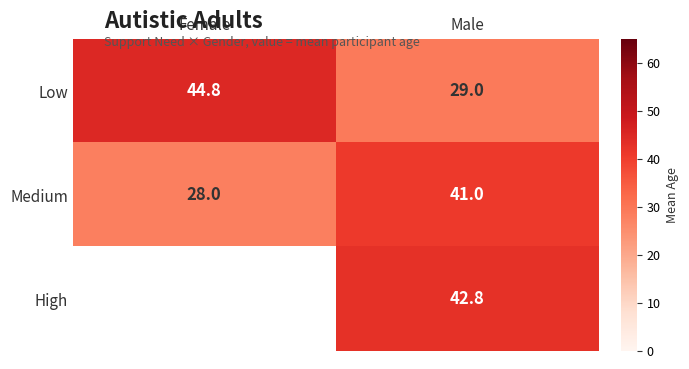

Which label corresponds to the largest value in the chart?

Female